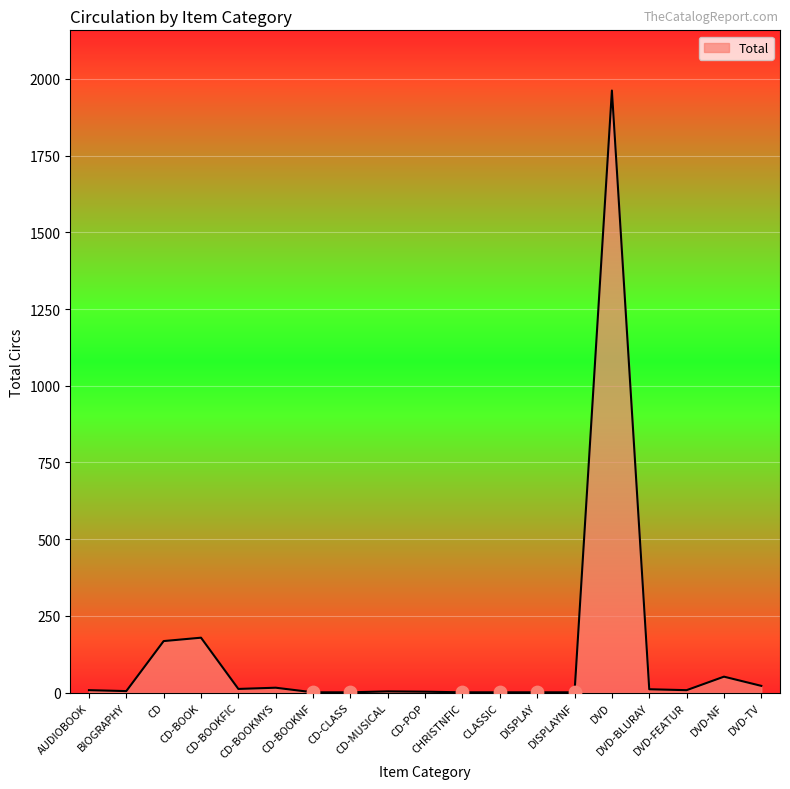

What is the change in value from CD to CD-BOOKFIC?

-156